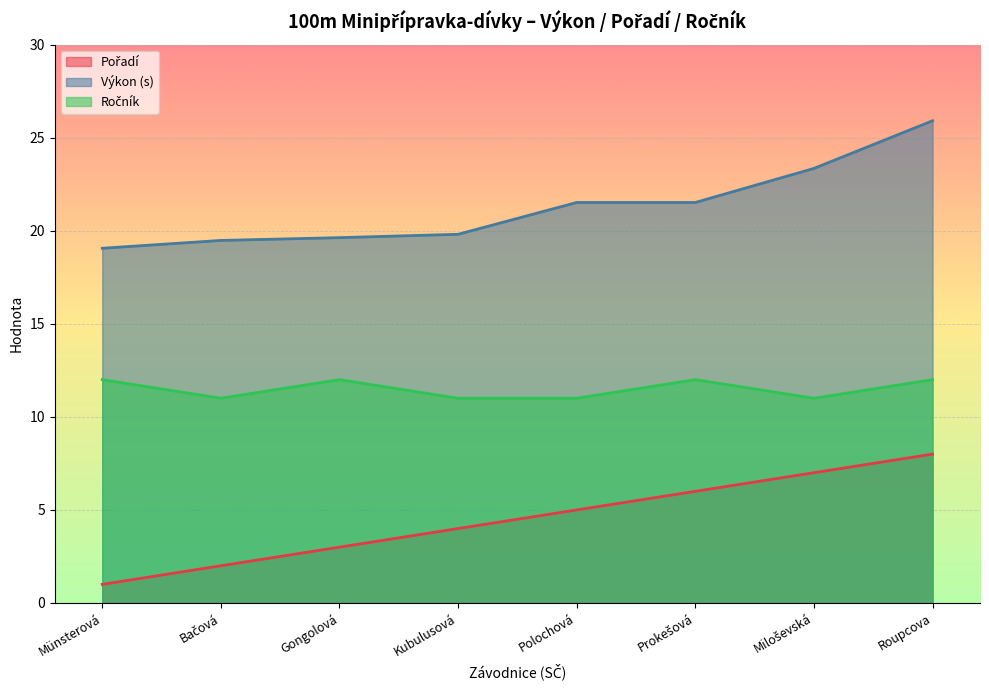

How many lines are shown in the chart?

3